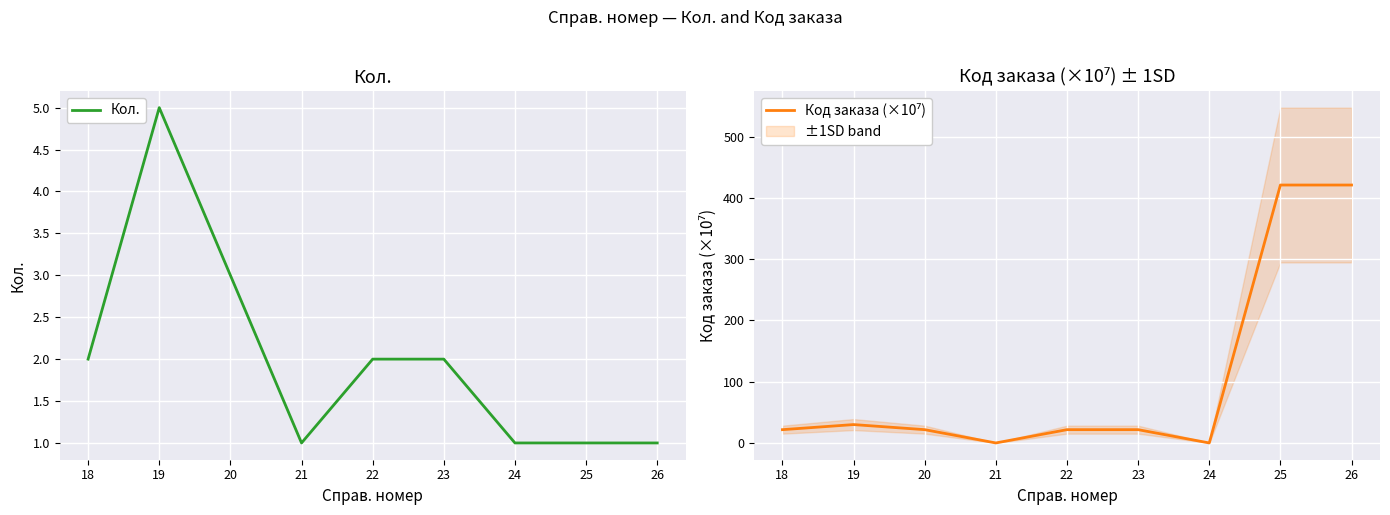

How many values in the Код заказа (×10⁷) series are below 21?

2